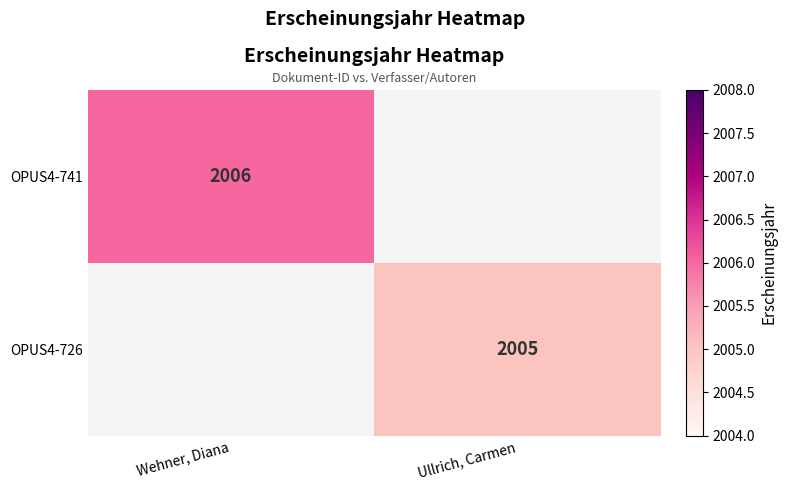

True or false: OPUS4-741 has a value of 2006 at Wehner, Diana.

True